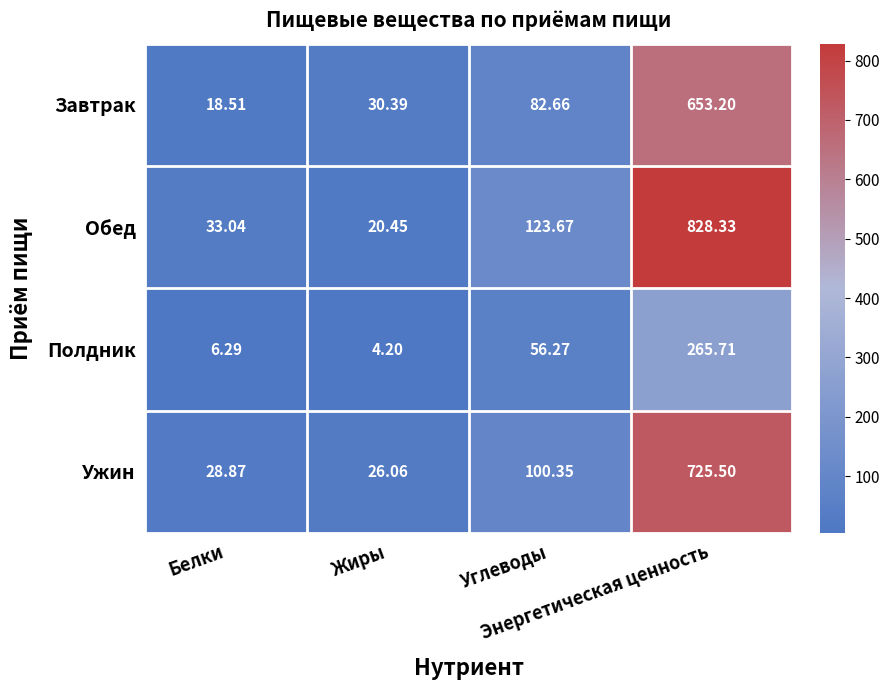

Which series has the largest total across all categories?

Обед